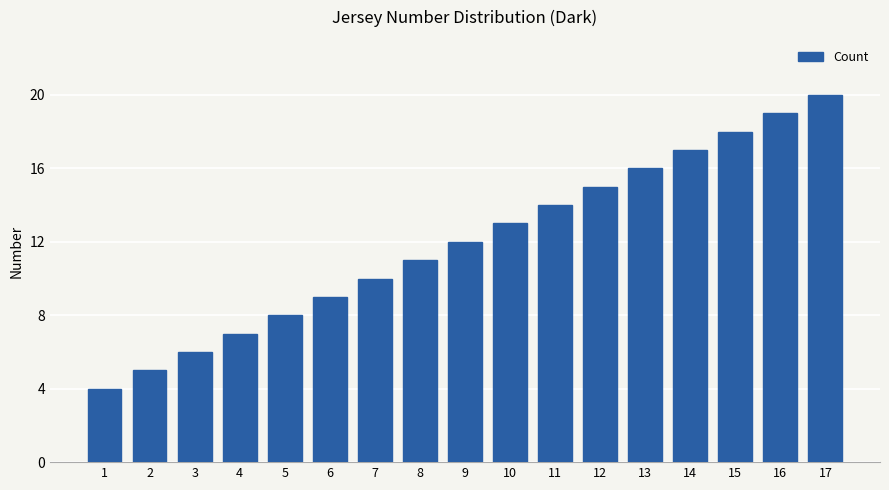

Which has a higher value, 14 or 1?

14